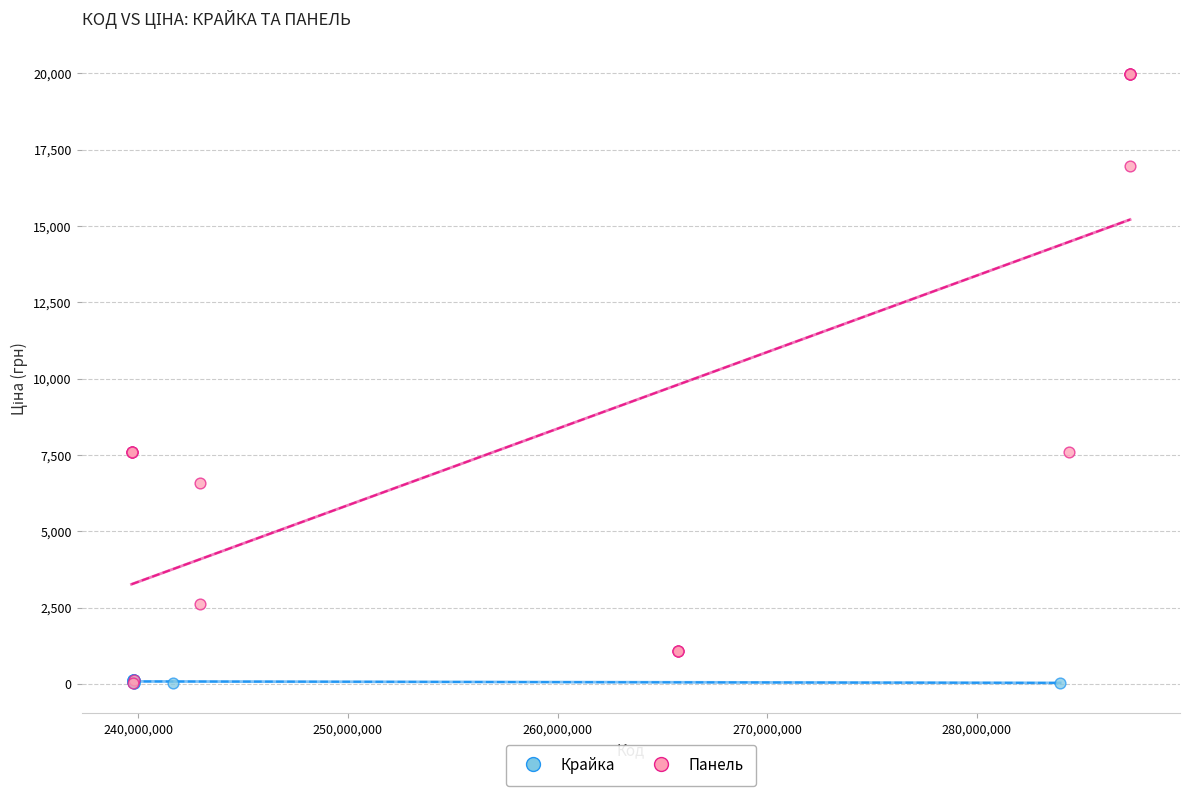

Which series reaches the maximum Y coordinate?

Панель